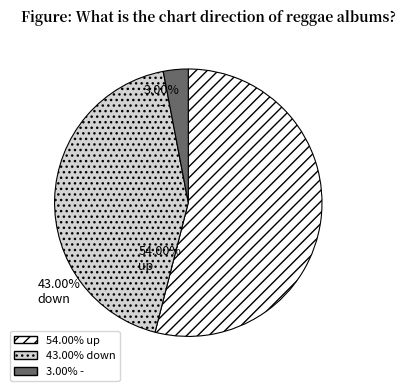

Which has a higher value, down or up?

up